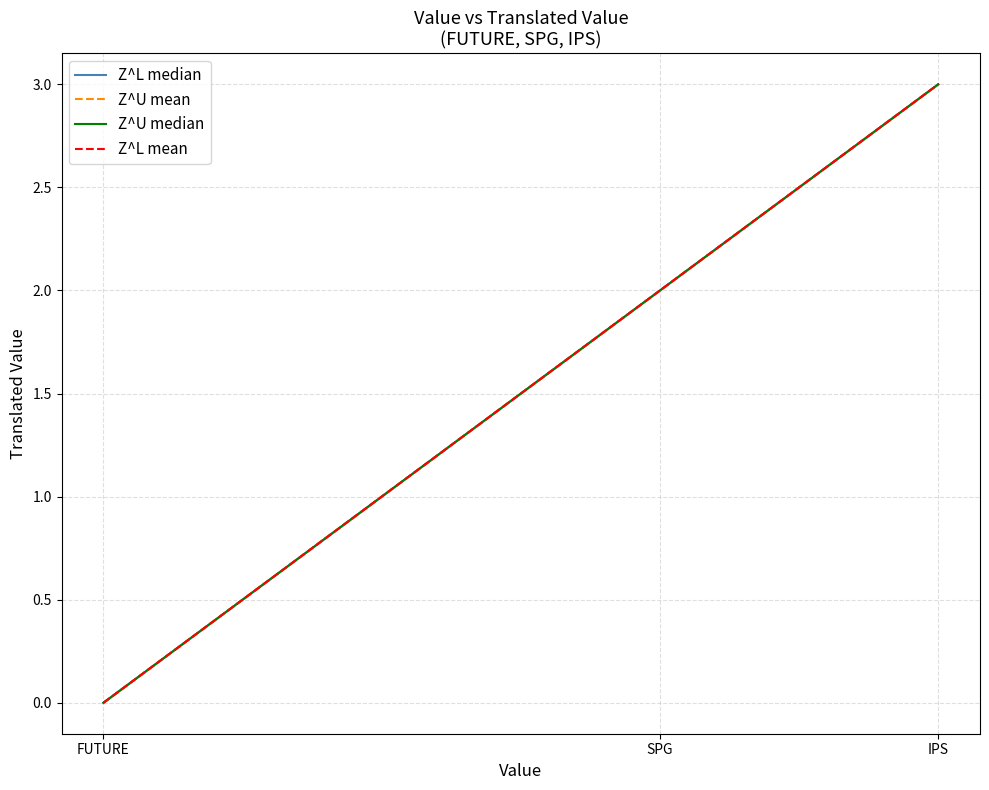

Which series has the largest total across all categories?

Z^L median